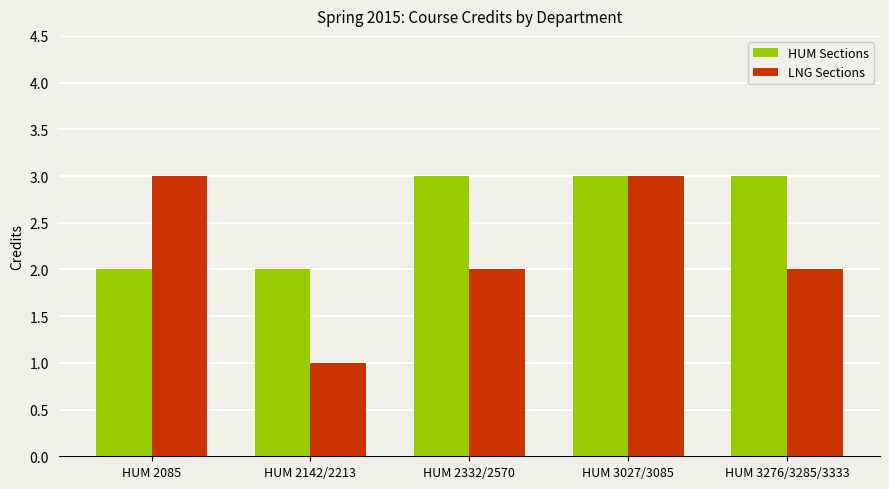

The value of HUM Sections at HUM 2142/2213 is 2. True or false?

True